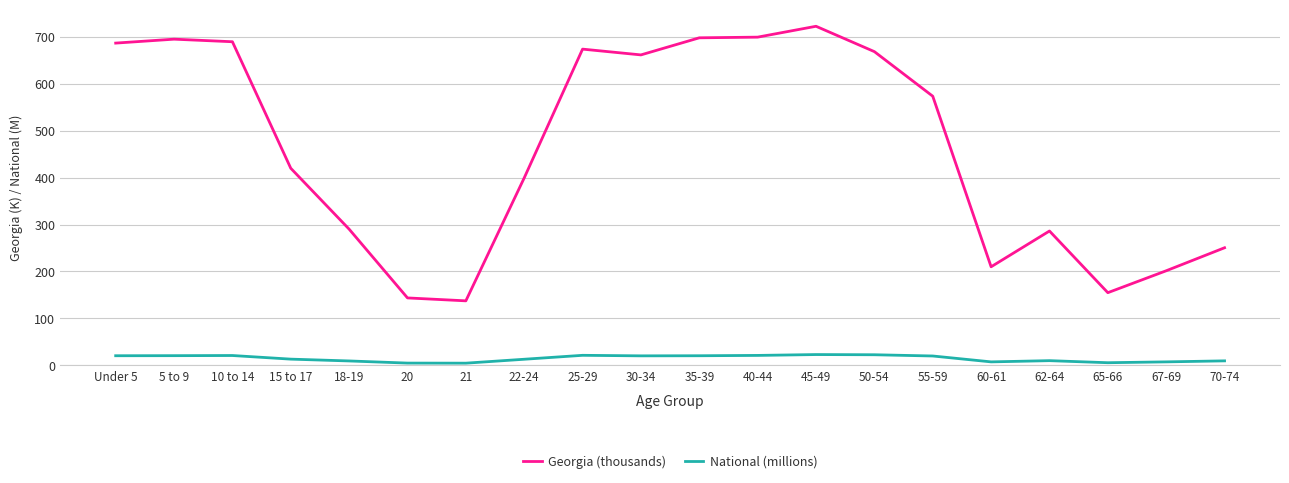

Read the Georgia (thousands) value at 35-39.

698.1